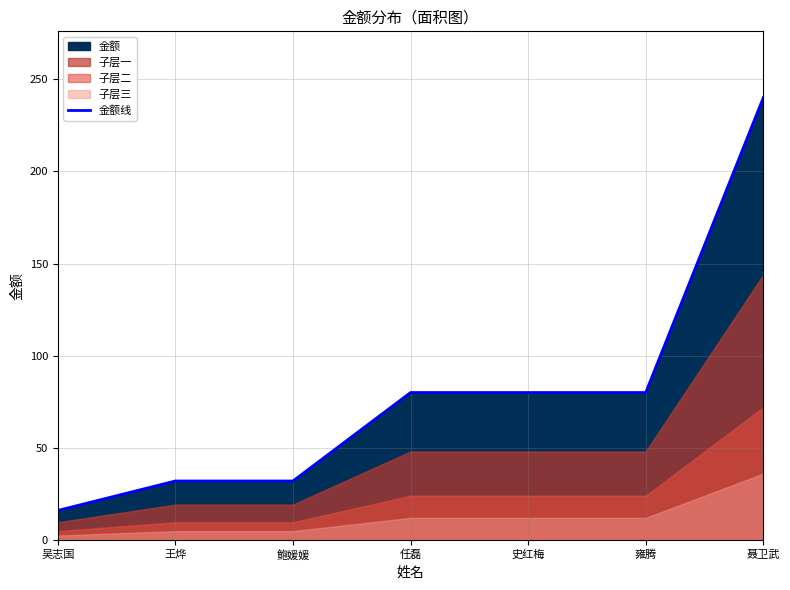

How many values exceed 80?

1